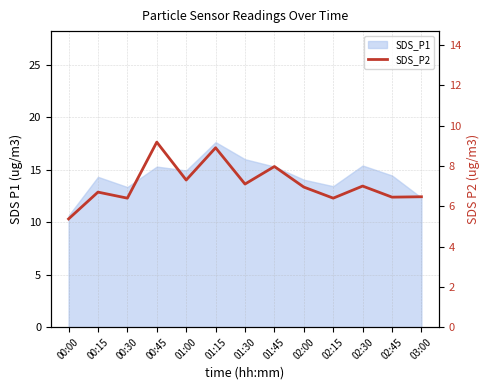

What is the value of the 10th point from the left?

6.4